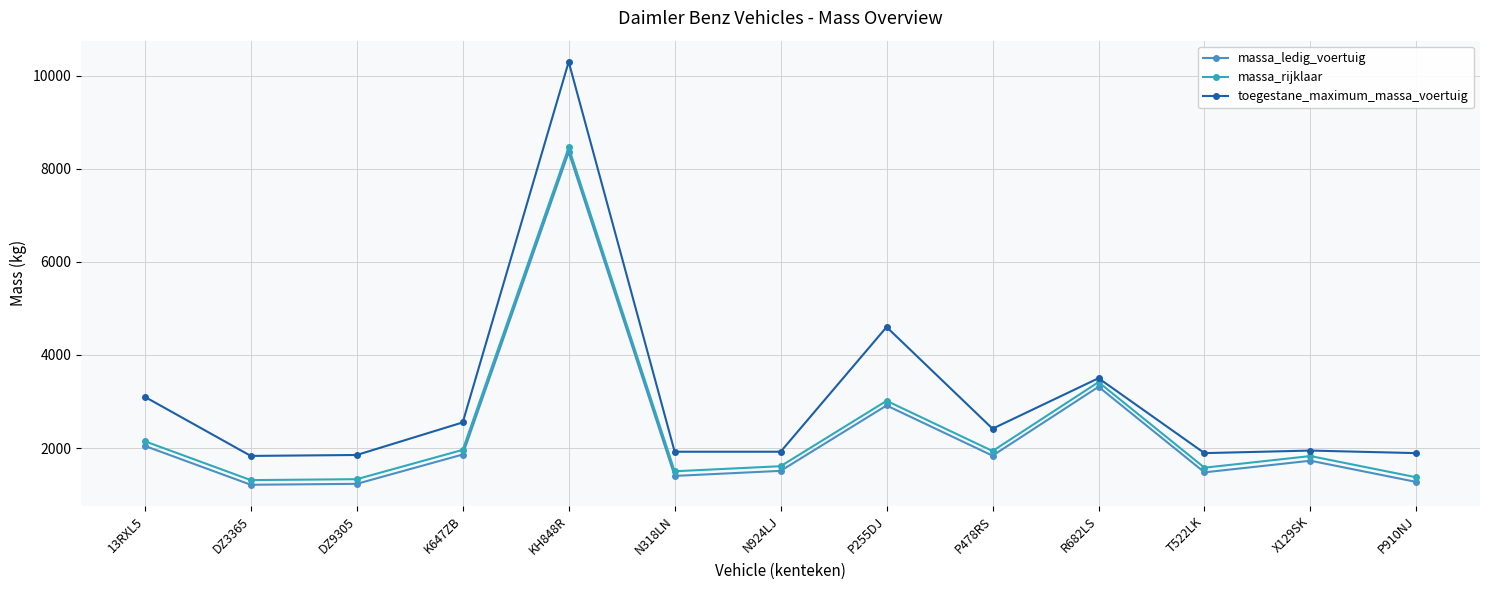

Is this an area chart (filled region under the line)?

No